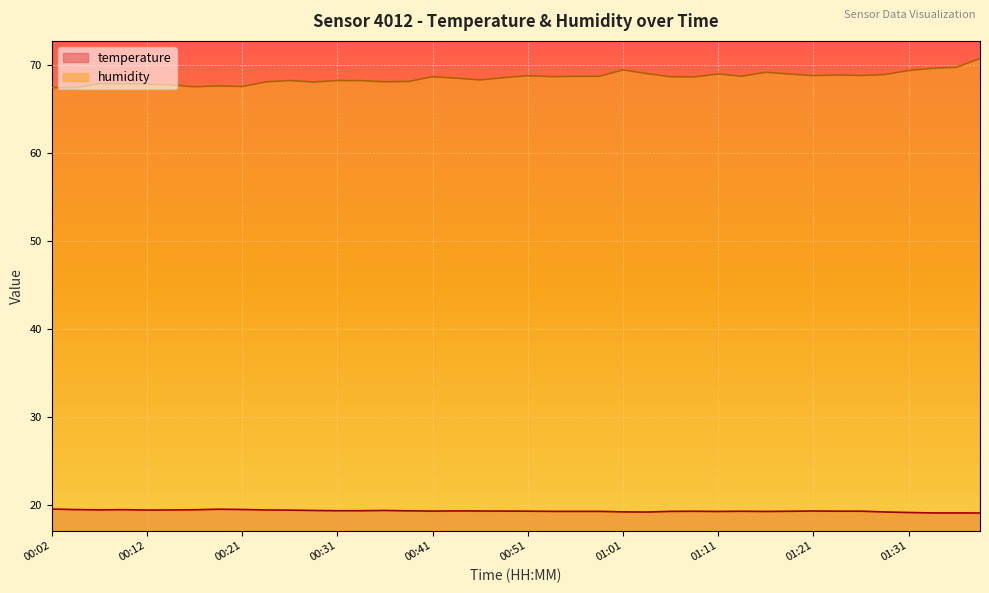

What is the minimum value shown in the chart?

19.1